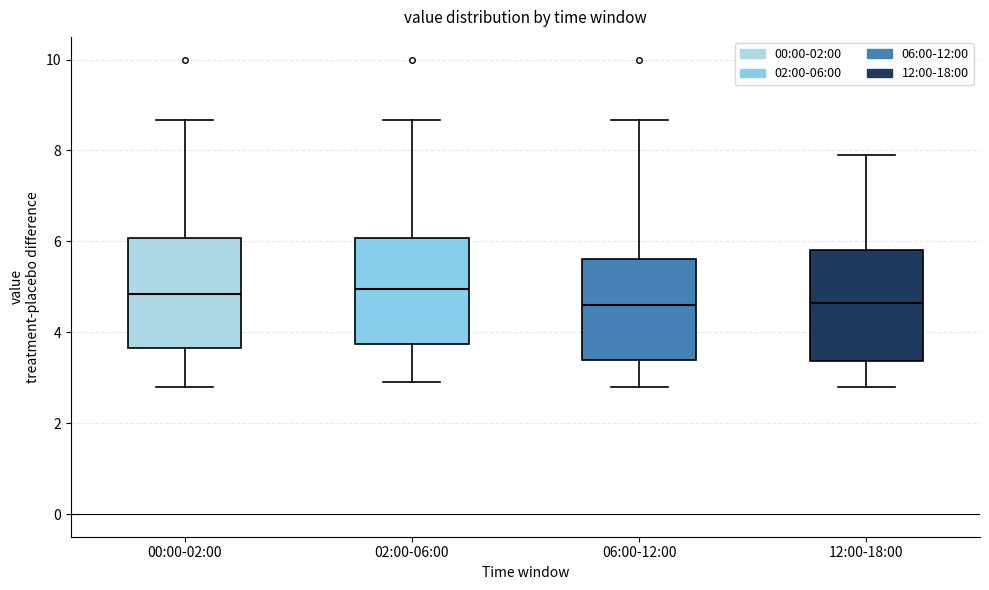

Reading left to right, transcribe this box plot: for each box, give where its median line is, the range the box spans, and where its two whiskers end, as read against the y-axis. The values are not printed on the chart, so give them approximately, as read against the axis.

00:00-02:00: median 4.8, box 3.6 to 6.0, whiskers 2.8 to 8.6
02:00-06:00: median 5.0, box 3.8 to 6.0, whiskers 3.0 to 8.6
06:00-12:00: median 4.6, box 3.4 to 5.6, whiskers 2.8 to 8.6
12:00-18:00: median 4.6, box 3.4 to 5.8, whiskers 2.8 to 8.0